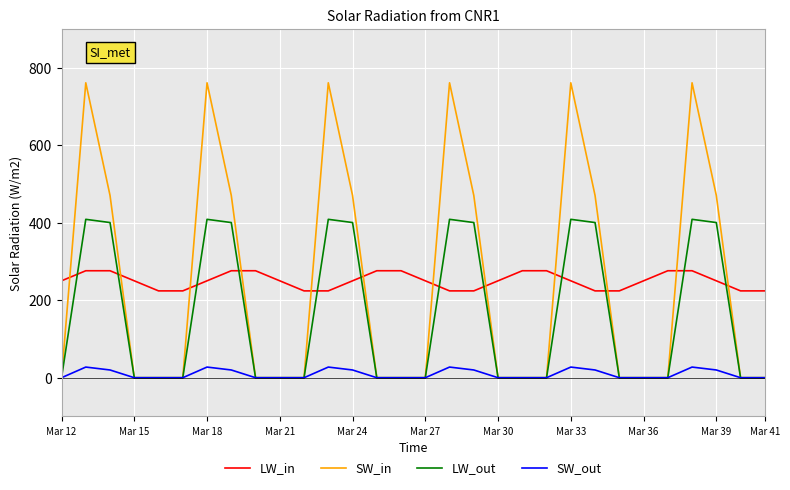

Which series has the widest spread of values?

SW_in